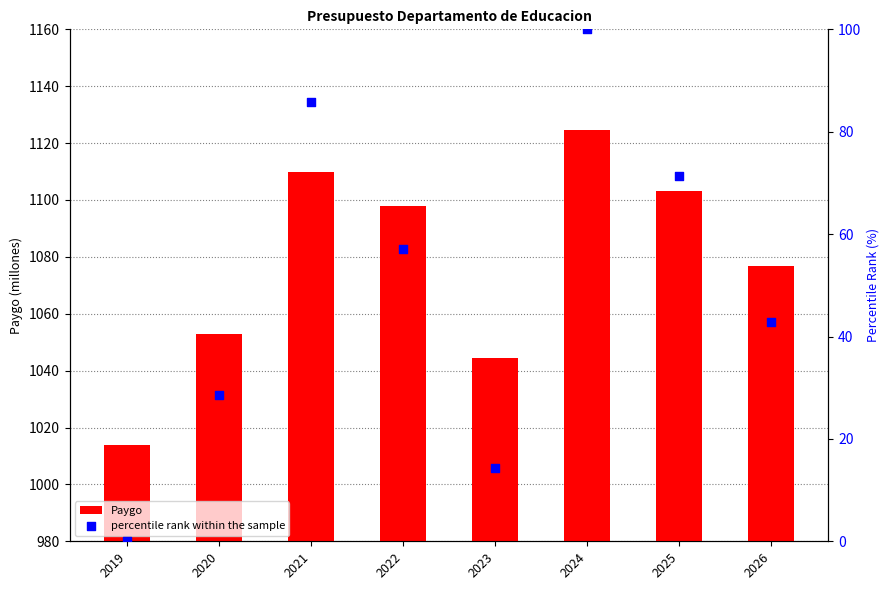

Is the value of percentile rank within the sample at 2022 greater than the value of Paygo at 2022?

No